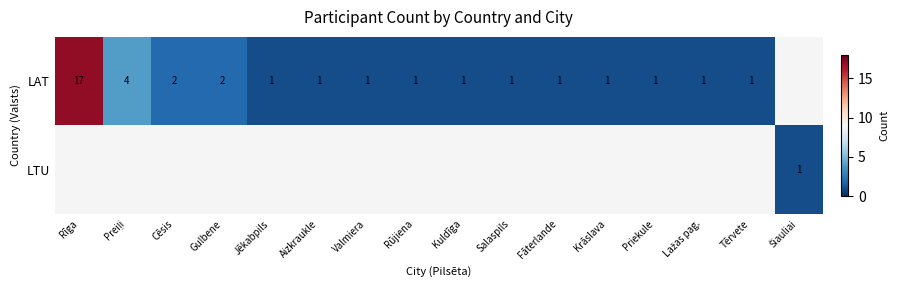

Between Tērvete and Aizkraukle, which is larger?

Tērvete